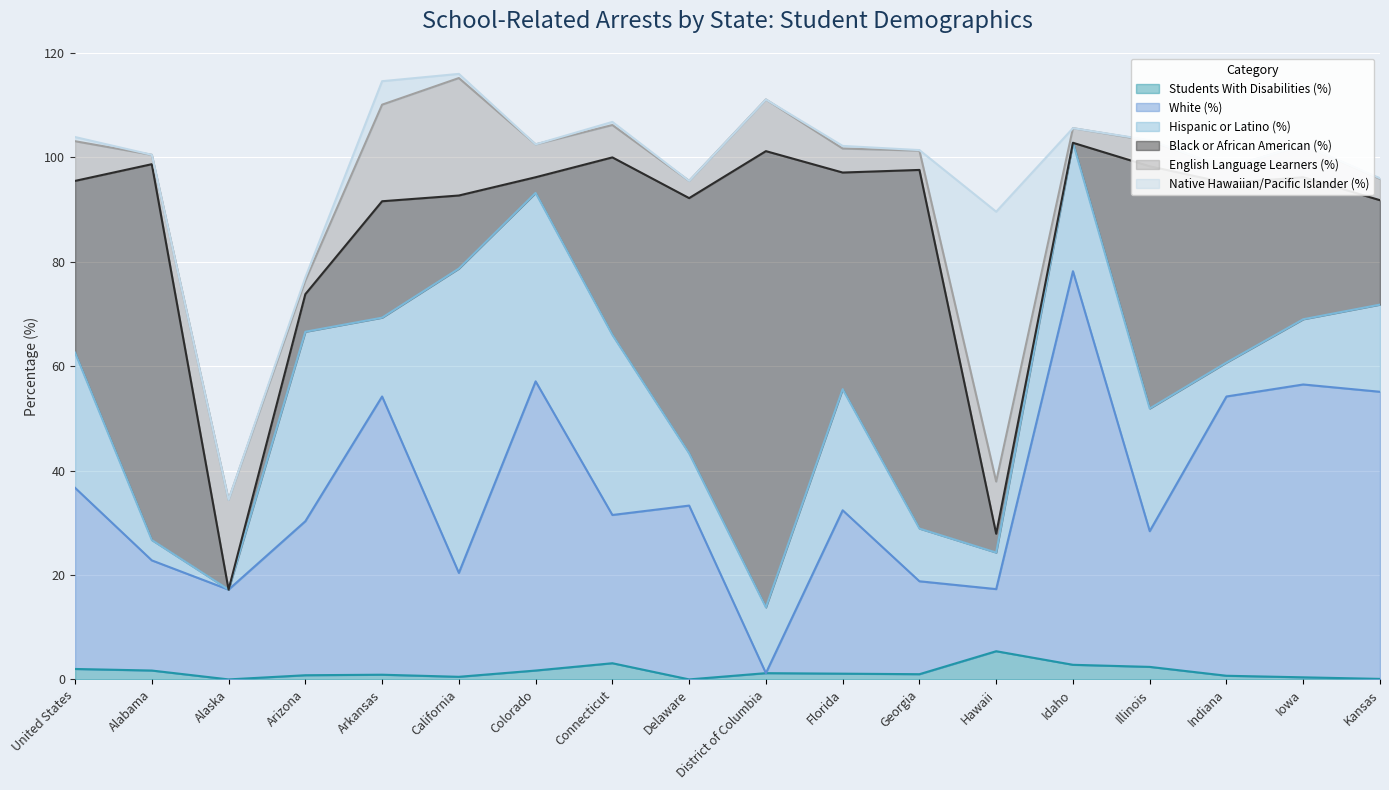

Reading left to right, list all the values displayed in this chart.

Students With Disabilities (%): United States=2.0	Alabama=1.7	Alaska=0.0	Arizona=0.8	Arkansas=0.9	California=0.5	Colorado=1.7	Connecticut=3.1	Delaware=0.0	District of Columbia=1.2	Florida=1.1	Georgia=1.0	Hawaii=5.4	Idaho=2.8	Illinois=2.4	Indiana=0.7	Iowa=0.4	Kansas=0.1
White (%): United States=34.7	Alabama=21.1	Alaska=17.2	Arizona=29.5	Arkansas=53.3	California=19.9	Colorado=55.4	Connecticut=28.4	Delaware=33.3	District of Columbia=0.0	Florida=31.3	Georgia=17.8	Hawaii=11.9	Idaho=75.4	Illinois=26.0	Indiana=53.5	Iowa=56.1	Kansas=55.0
Hispanic or Latino (%): United States=25.9	Alabama=3.9	Alaska=0.0	Arizona=36.3	Arkansas=15.1	California=58.3	Colorado=36.1	Connecticut=34.5	Delaware=10.0	District of Columbia=12.6	Florida=23.2	Georgia=10.1	Hawaii=7.0	Idaho=24.6	Illinois=23.5	Indiana=6.5	Iowa=12.5	Kansas=16.7
Black or African American (%): United States=32.9	Alabama=72.0	Alaska=0.0	Arizona=7.2	Arkansas=22.3	California=14.0	Colorado=3.0	Connecticut=34.0	Delaware=48.9	District of Columbia=87.4	Florida=41.5	Georgia=68.7	Hawaii=3.6	Idaho=0.0	Illinois=46.4	Indiana=34.4	Iowa=27.2	Kansas=20.0
English Language Learners (%): United States=7.6	Alabama=1.8	Alaska=17.2	Arizona=2.6	Arkansas=18.5	California=22.5	Colorado=6.3	Connecticut=6.2	Delaware=3.3	District of Columbia=9.9	Florida=4.6	Georgia=3.7	Hawaii=10.0	Idaho=2.8	Illinois=4.9	Indiana=2.9	Iowa=6.2	Kansas=4.1
Native Hawaiian/Pacific Islander (%): United States=0.8	Alabama=0.0	Alaska=0.0	Arizona=0.6	Arkansas=4.5	California=0.8	Colorado=0.0	Connecticut=0.6	Delaware=0.0	District of Columbia=0.0	Florida=0.5	Georgia=0.1	Hawaii=51.7	Idaho=0.0	Illinois=0.1	Indiana=0.0	Iowa=0.0	Kansas=0.1